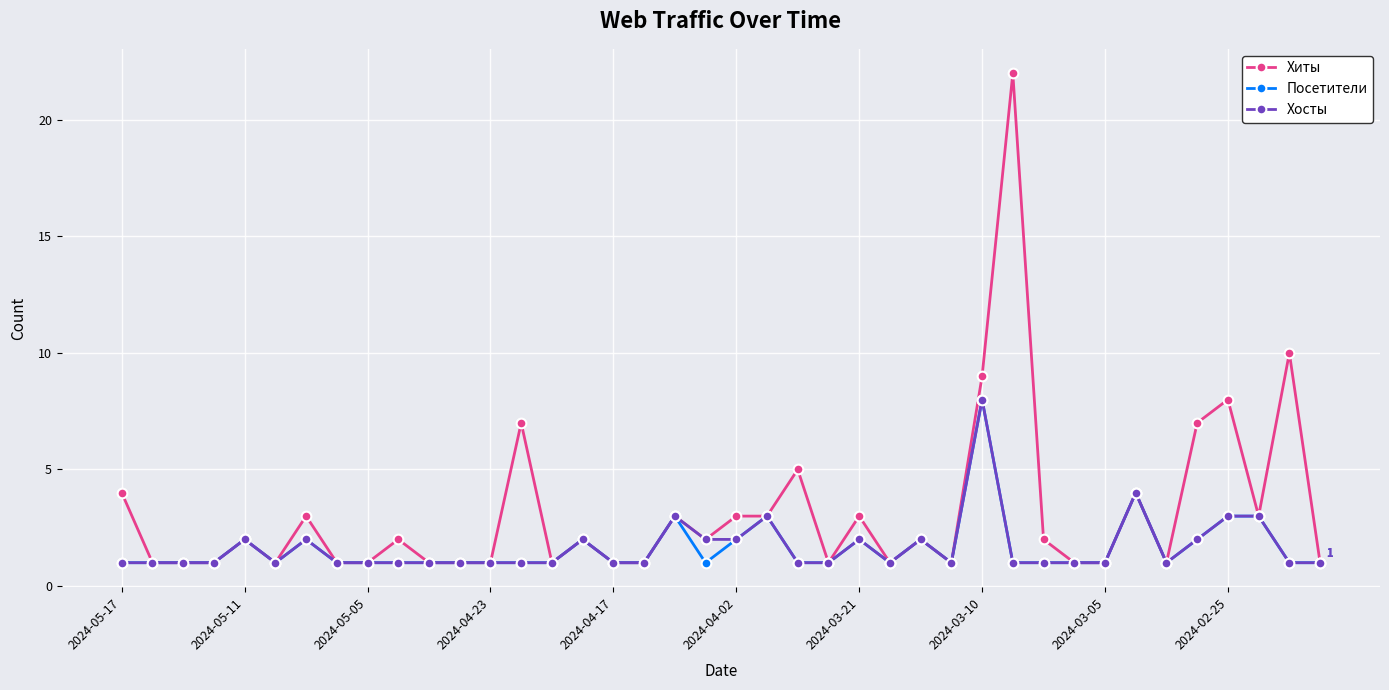

What is the difference between the second highest and second lowest values in the Хосты series?

3